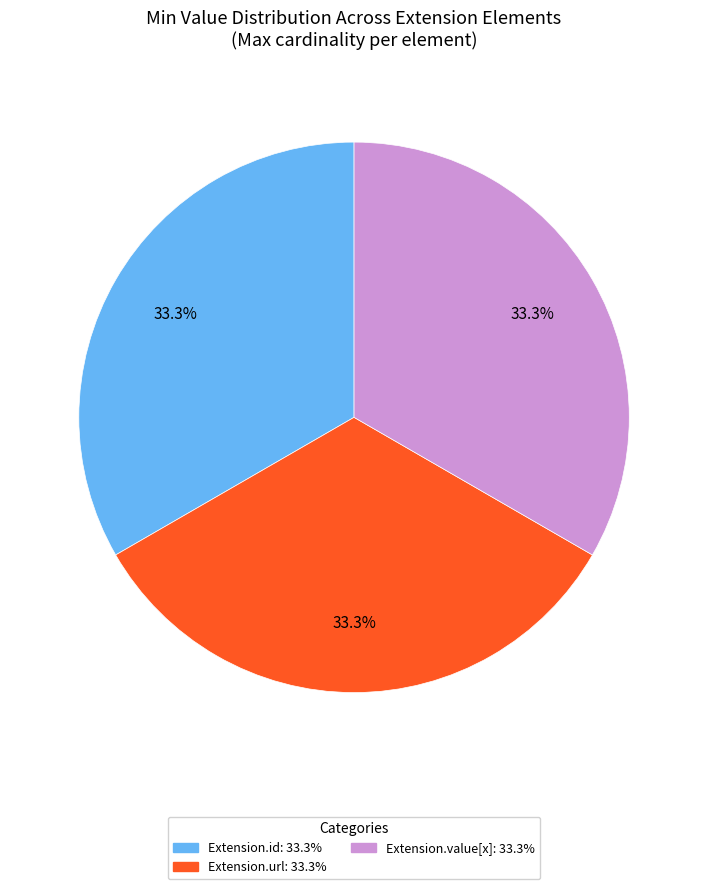

Is there any slice that represents more than half of the pie?

No